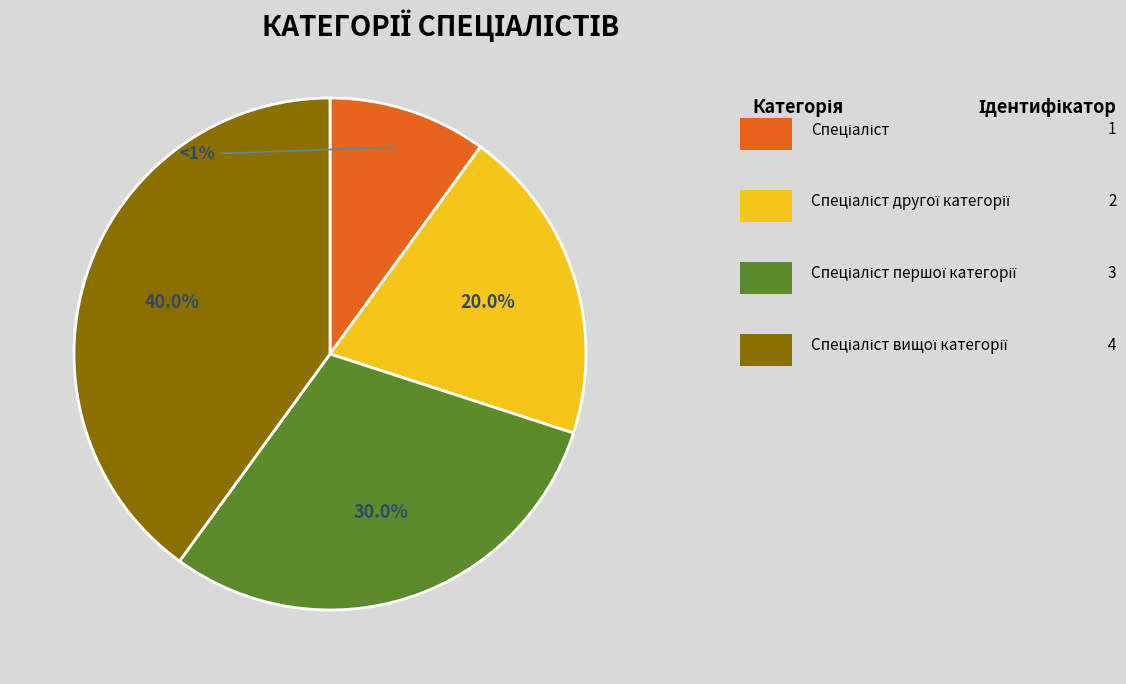

Combined, what portion of the pie is Спеціаліст другої категорії and Спеціаліст?

30.0%